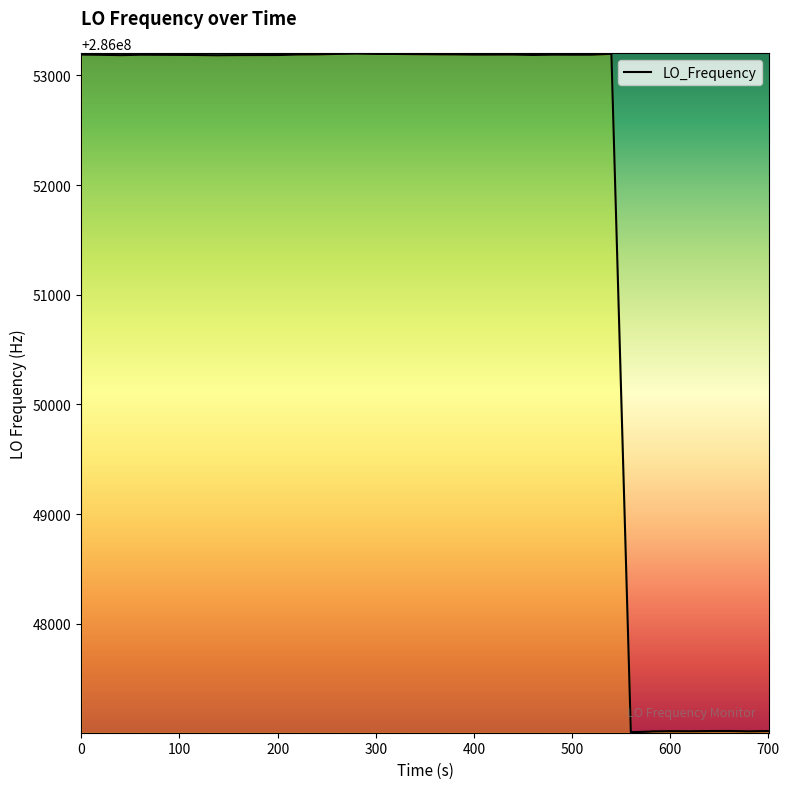

What is the difference between the maximum and minimum values?

6189.7